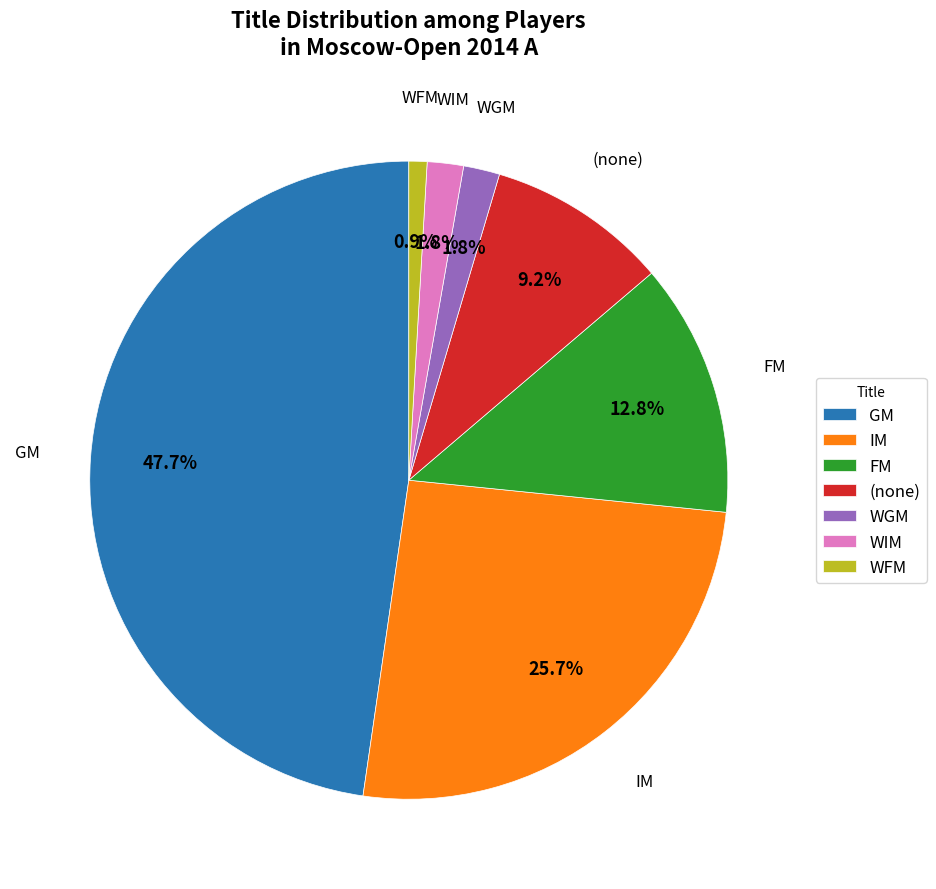

Do WFM and WIM together represent more than half of the pie?

No